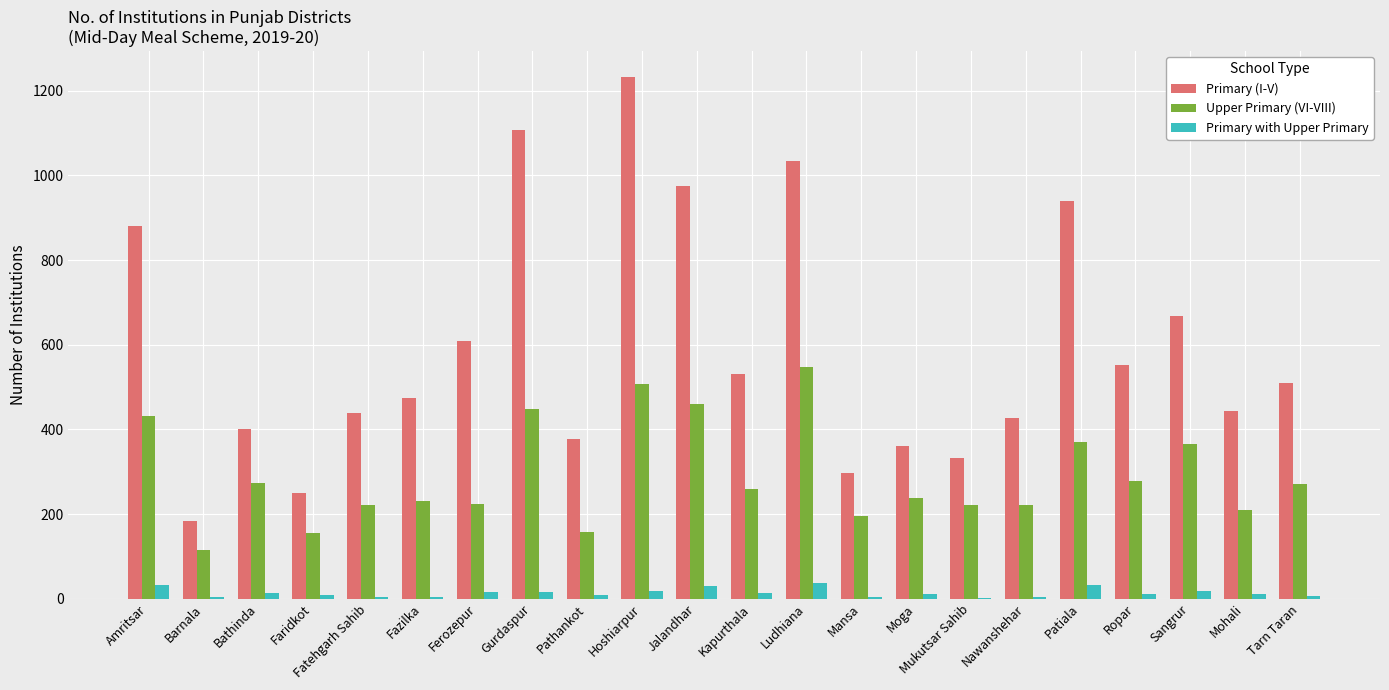

At which category is the sum across all series the highest?

Hoshiarpur